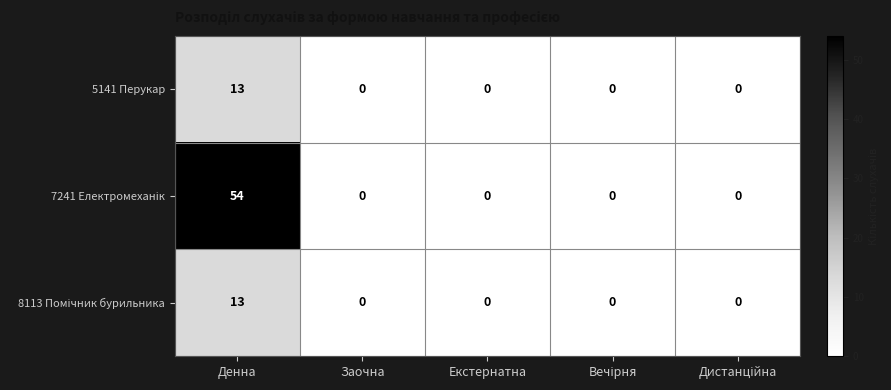

At which category is the sum across all series the highest?

Денна